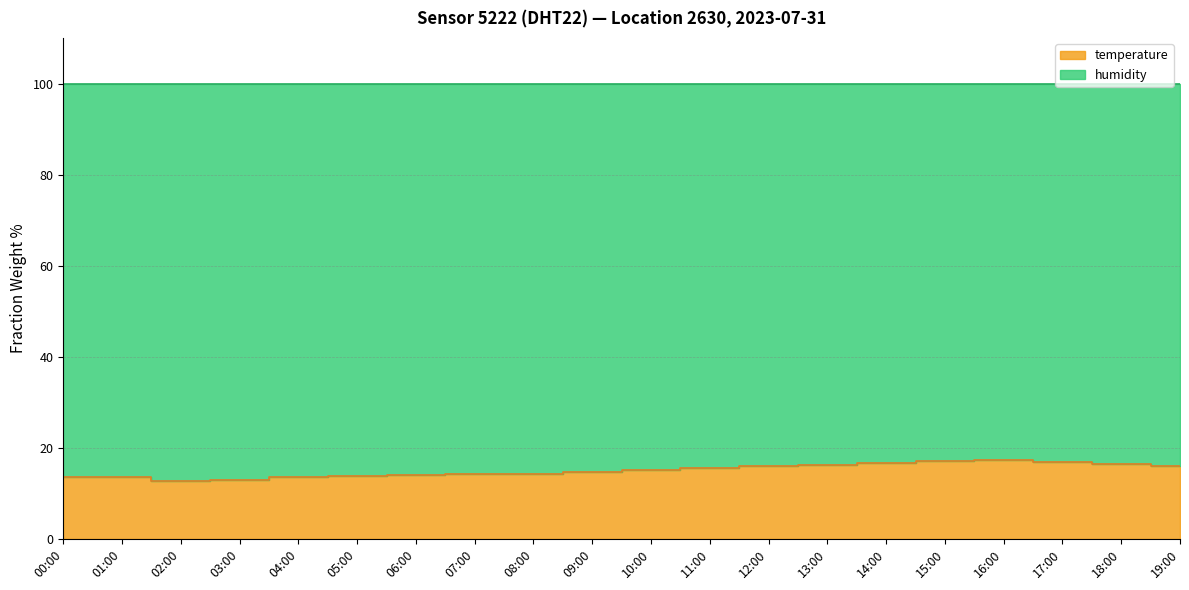

Where is the first local minimum?

02:00